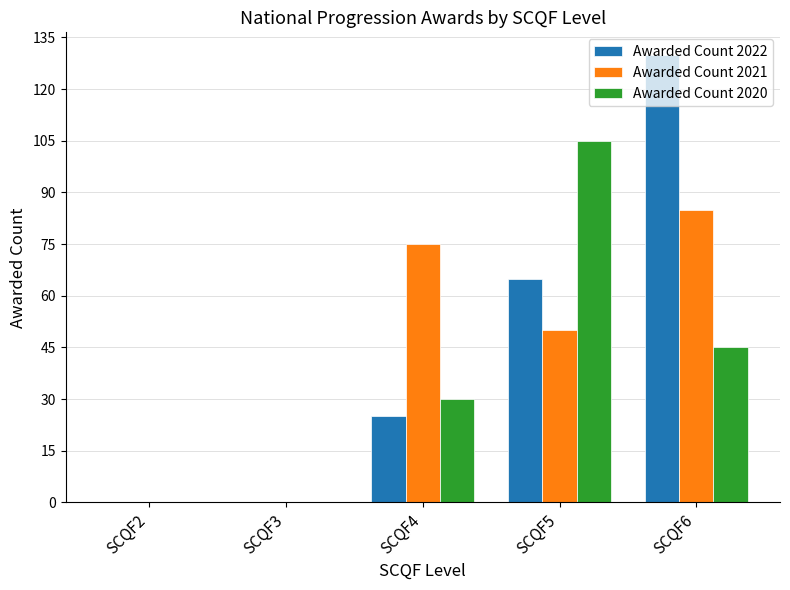

The value of Awarded Count 2021 at SCQF4 is 75. True or false?

True